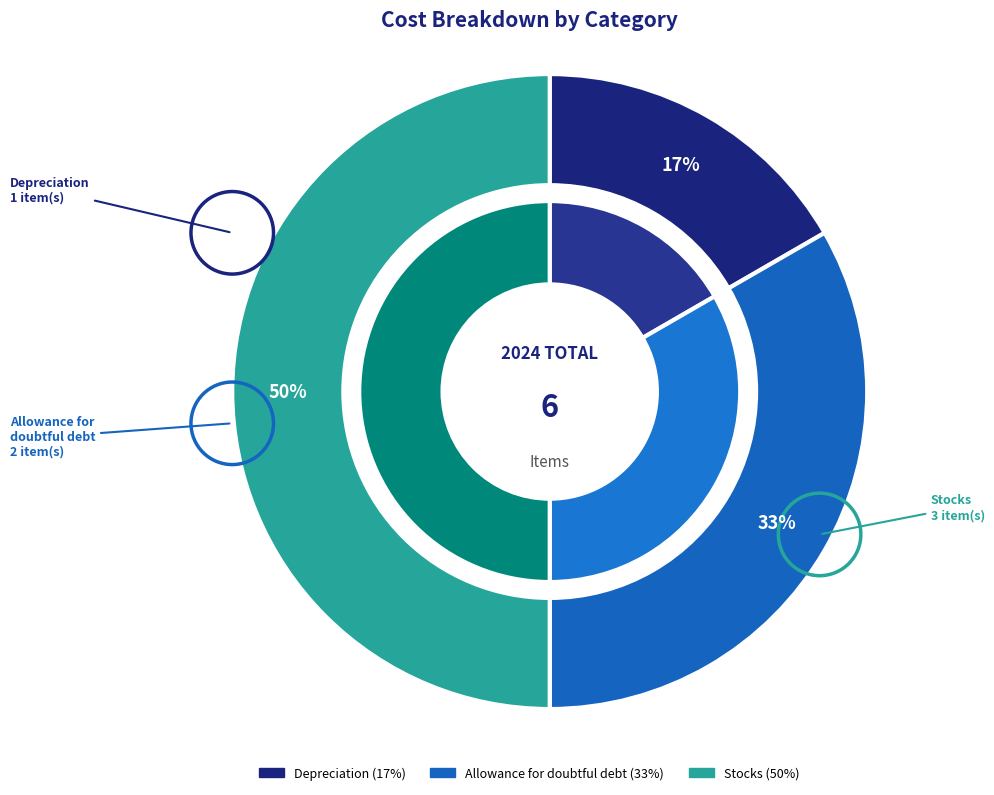

What percentage is the Stocks slice, to the nearest percent?

50%